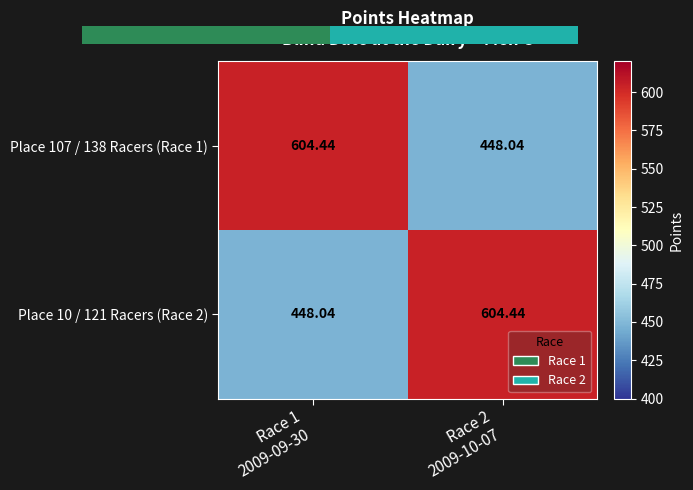

How many data points in Place 10 / 121 Racers (Race 2) are less than 604?

1